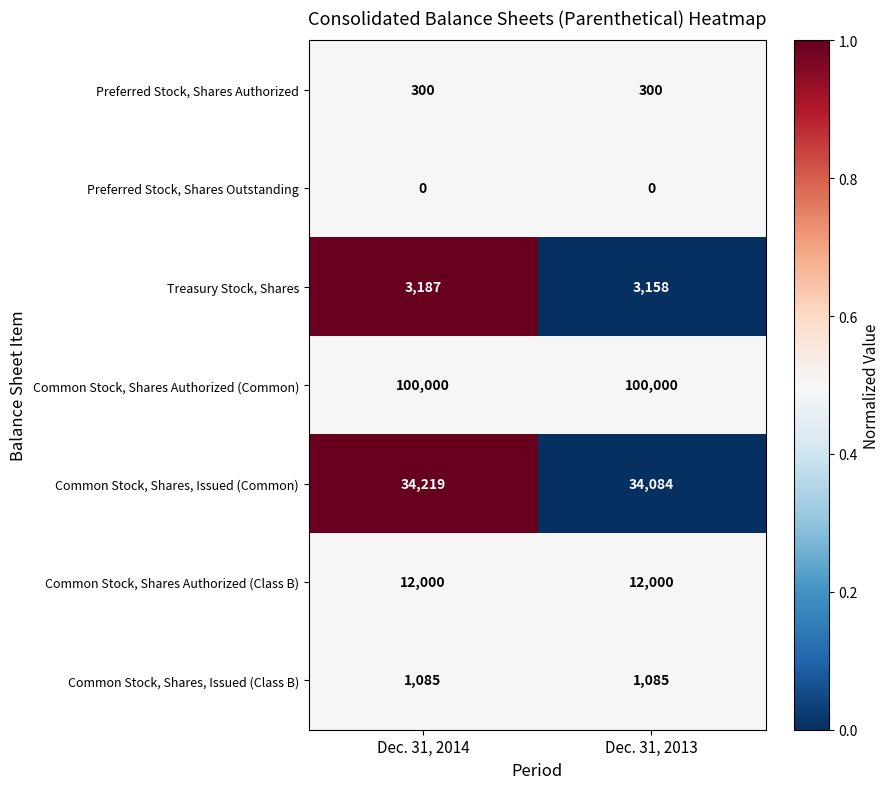

What is the average value of the Common Stock, Shares, Issued (Common) series?

34152